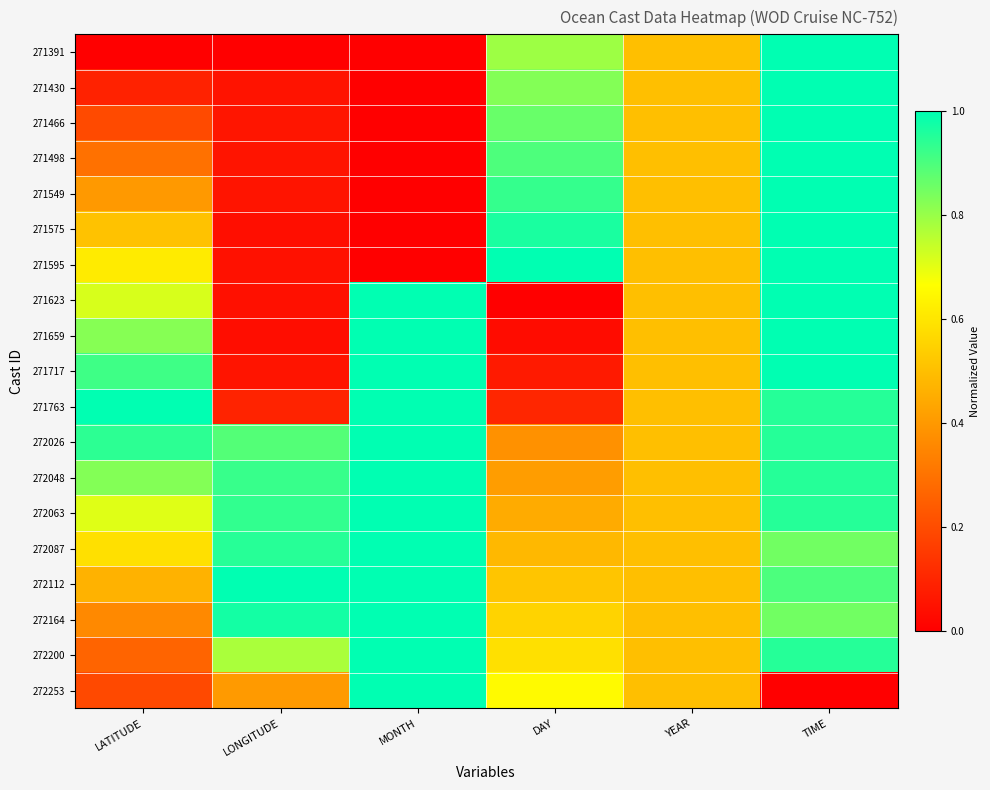

Which series has the largest total across all categories?

272026